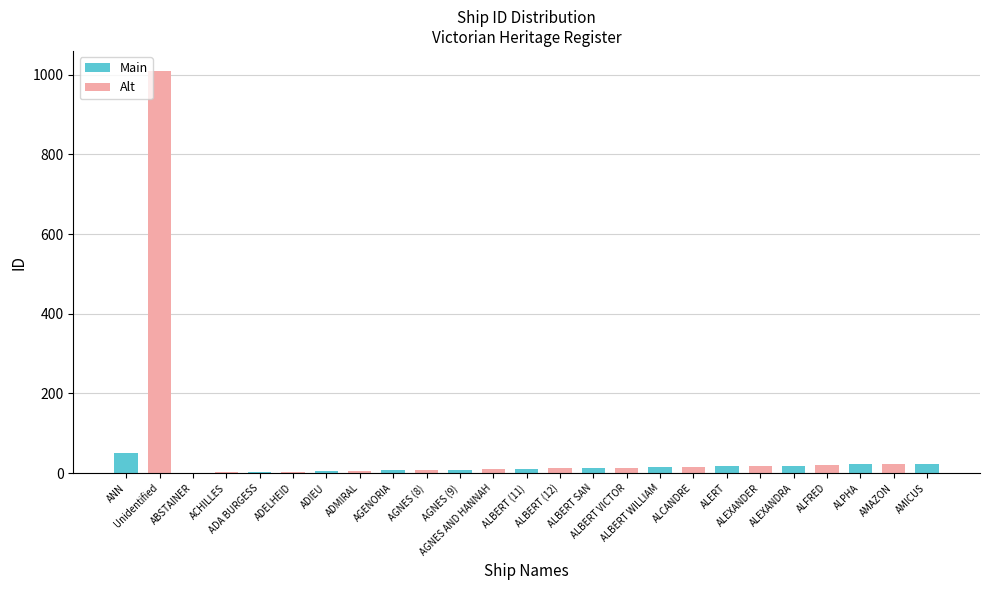

At which label does the data first exceed 13?

ANN